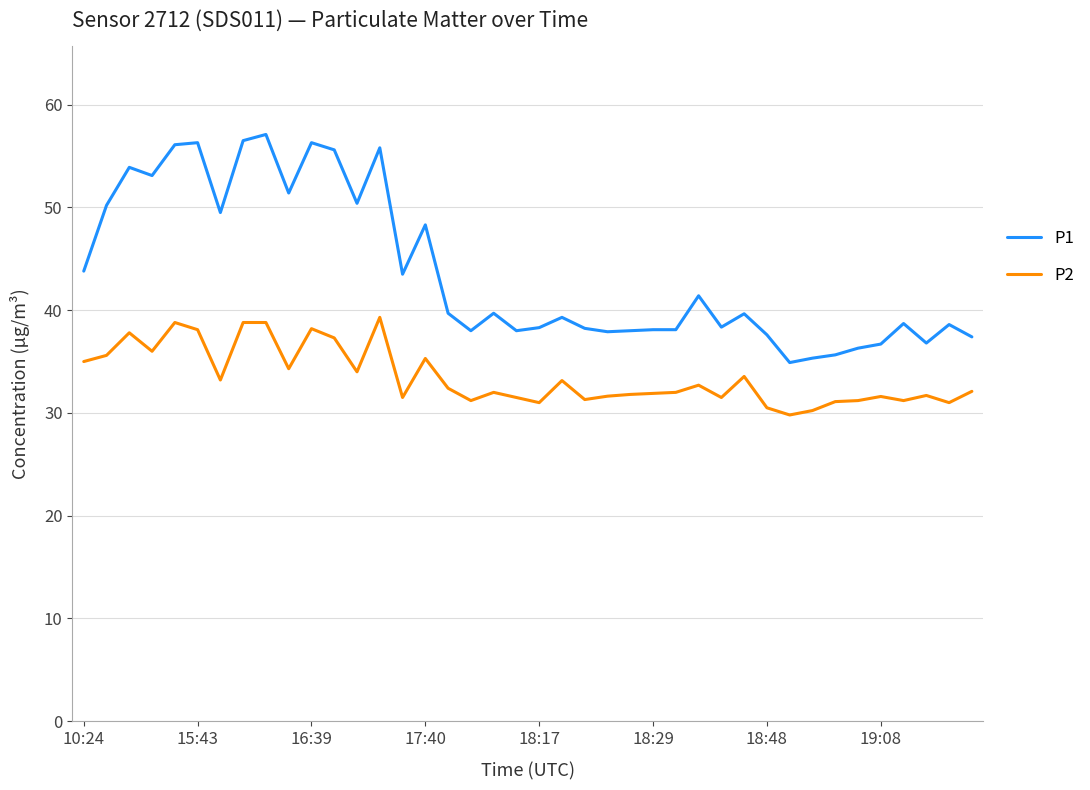

Which series has the largest range (max minus min)?

P1